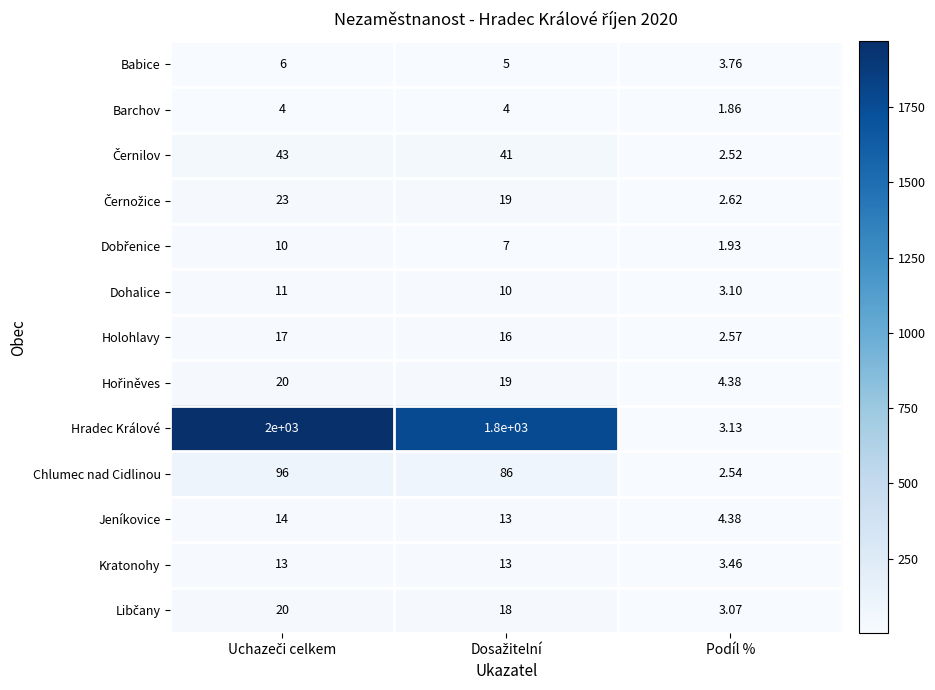

Which series has the largest total across all categories?

Hradec Králové